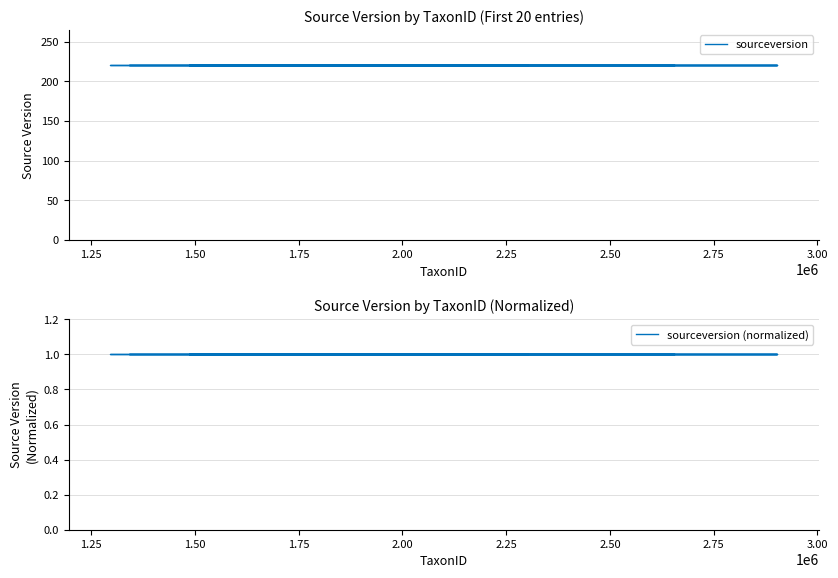

How many lines are shown in the chart?

2